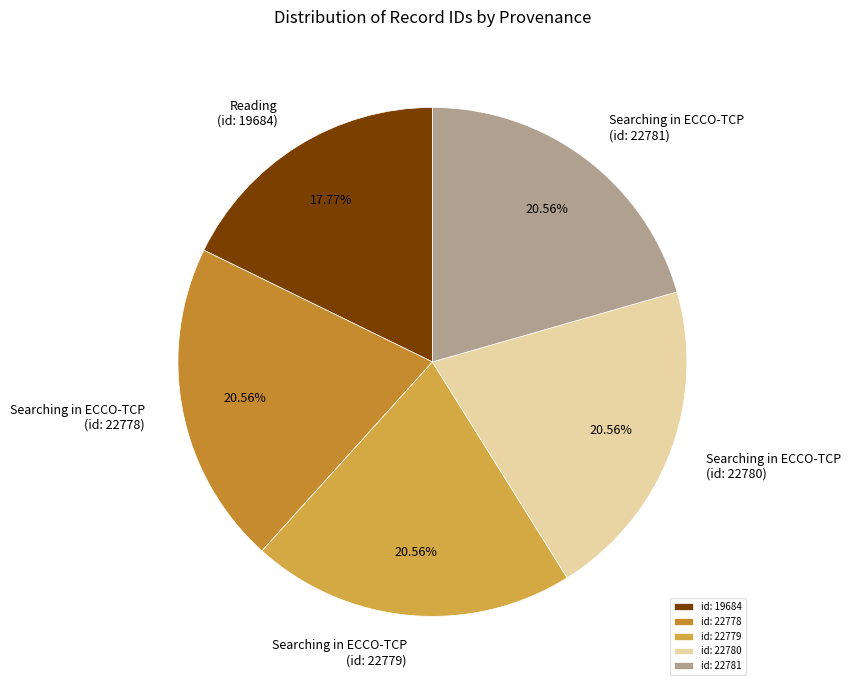

Do Searching in ECCO-TCP (id: 22780) and Searching in ECCO-TCP (id: 22781) together represent more than half of the pie?

No